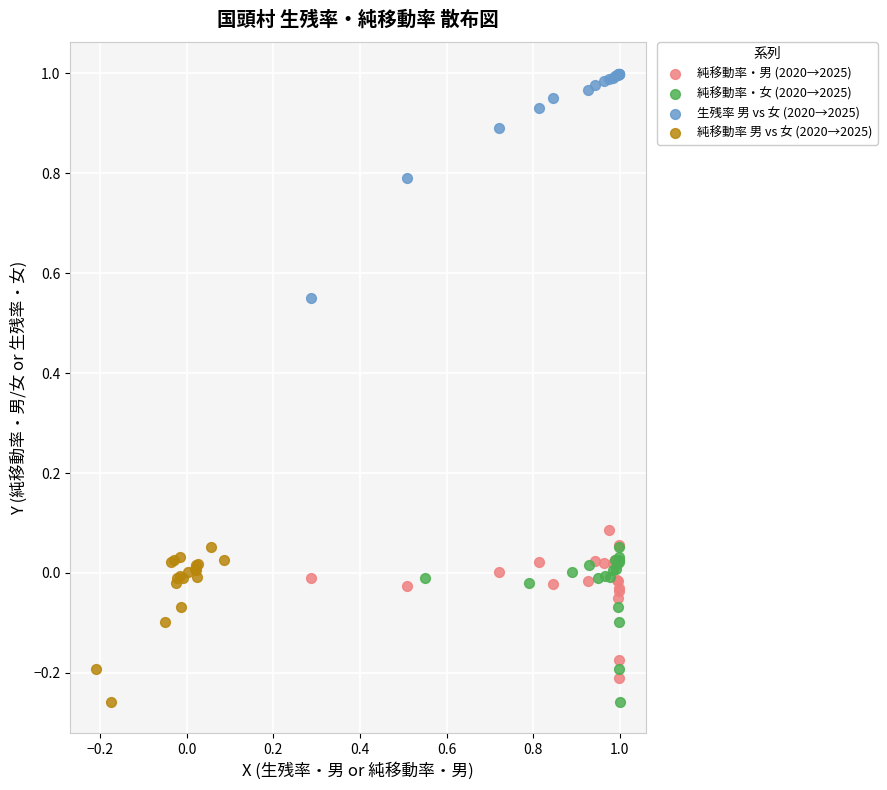

What are all the series names shown in the legend?

純移動率・男 (2020→2025), 純移動率・女 (2020→2025), 生残率 男 vs 女 (2020→2025), 純移動率 男 vs 女 (2020→2025)